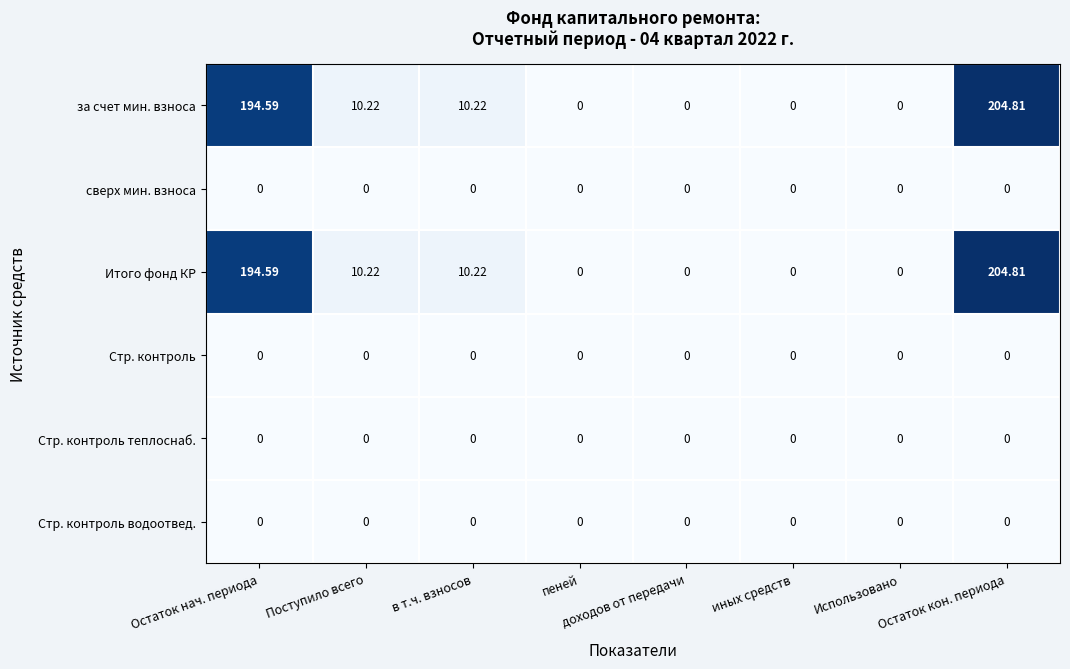

At which category does the chart reach its peak across all series?

Остаток кон. периода